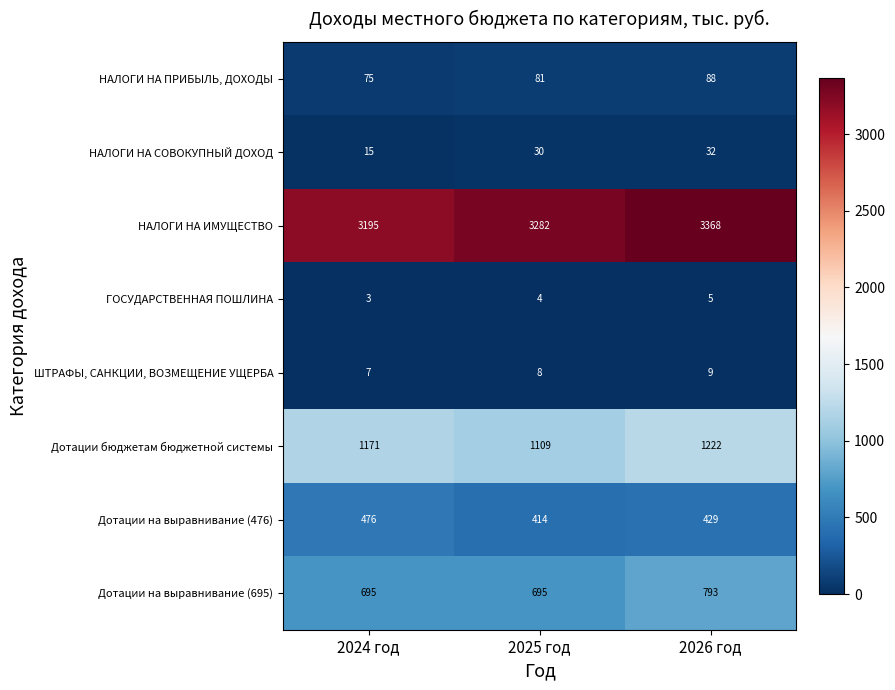

List the series in order of their peak value, highest first.

НАЛОГИ НА ИМУЩЕСТВО, Дотации бюджетам бюджетной системы, Дотации на выравнивание (695), Дотации на выравнивание (476), НАЛОГИ НА ПРИБЫЛЬ, ДОХОДЫ, НАЛОГИ НА СОВОКУПНЫЙ ДОХОД, ШТРАФЫ, САНКЦИИ, ВОЗМЕЩЕНИЕ УЩЕРБА, ГОСУДАРСТВЕННАЯ ПОШЛИНА